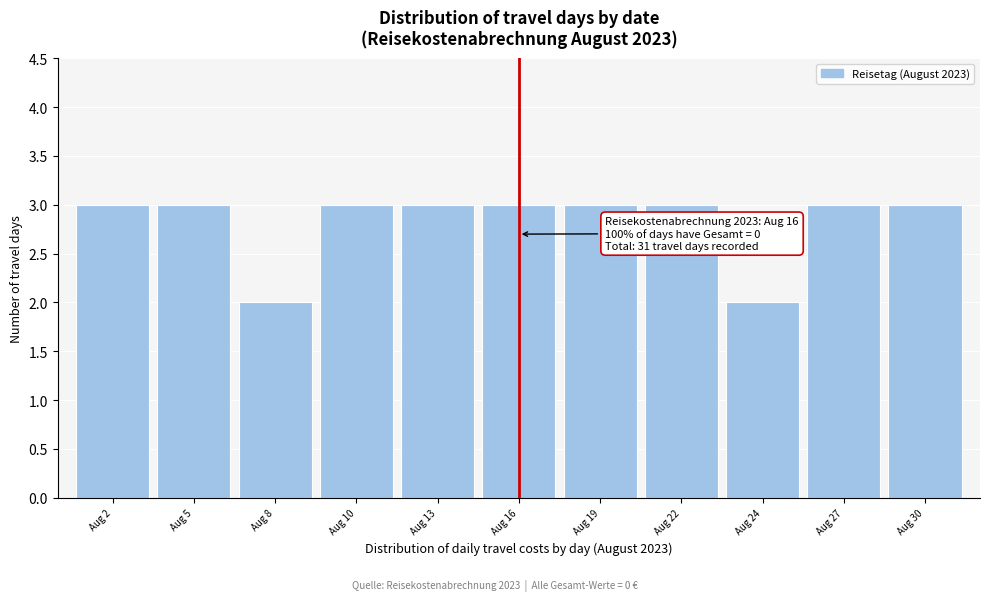

Reading left to right, extract all data points from this chart.

3	3	2	3	3	3	3	3	2	3	3